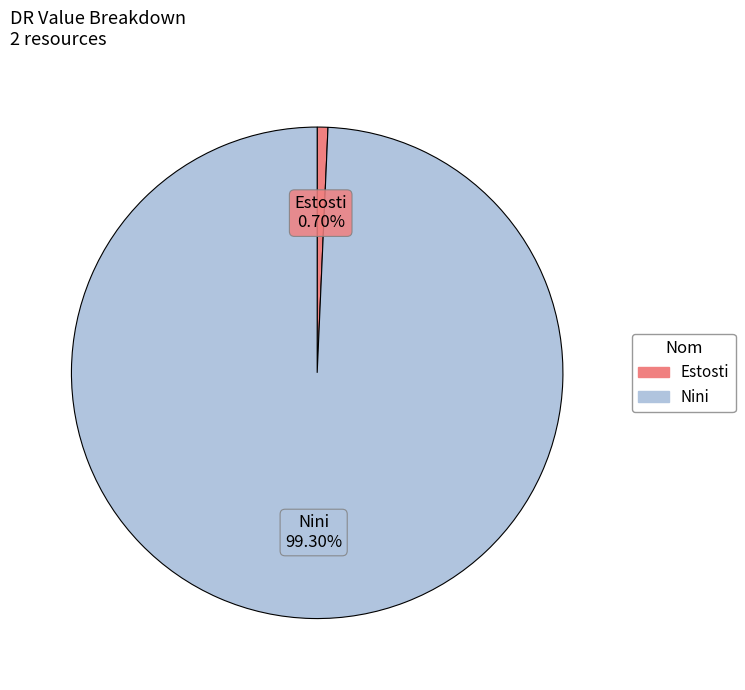

The Estosti slice represents 9% of the pie. True or false?

False